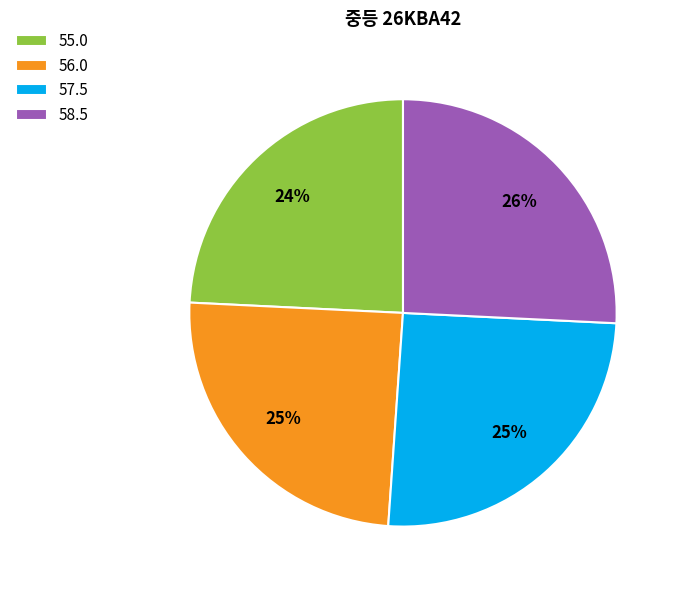

Do 57.5 and 58.5 together represent more than half of the pie?

Yes